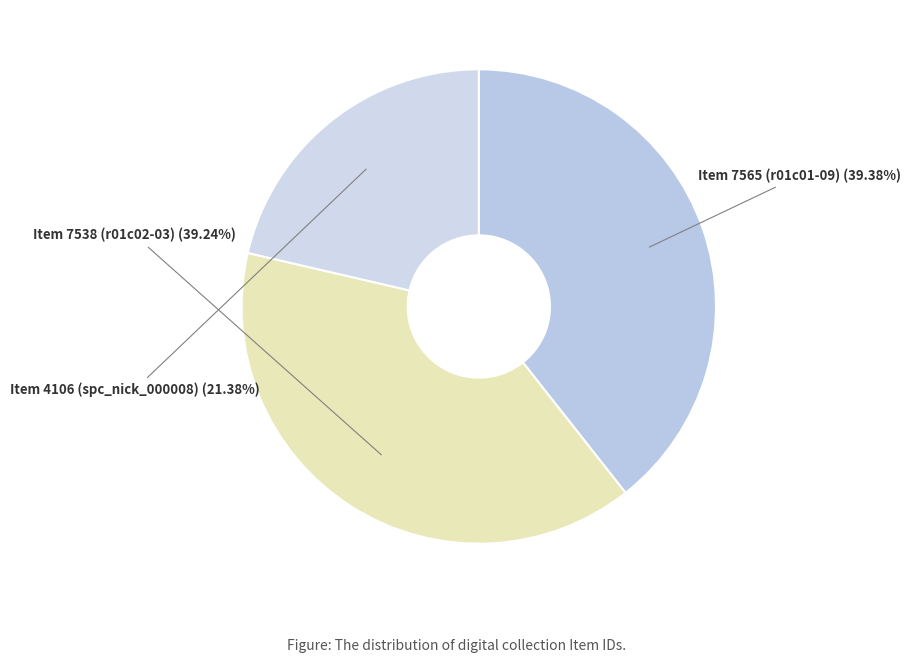

Is Item 4106 (spc_nick_000008) the majority of the pie?

No